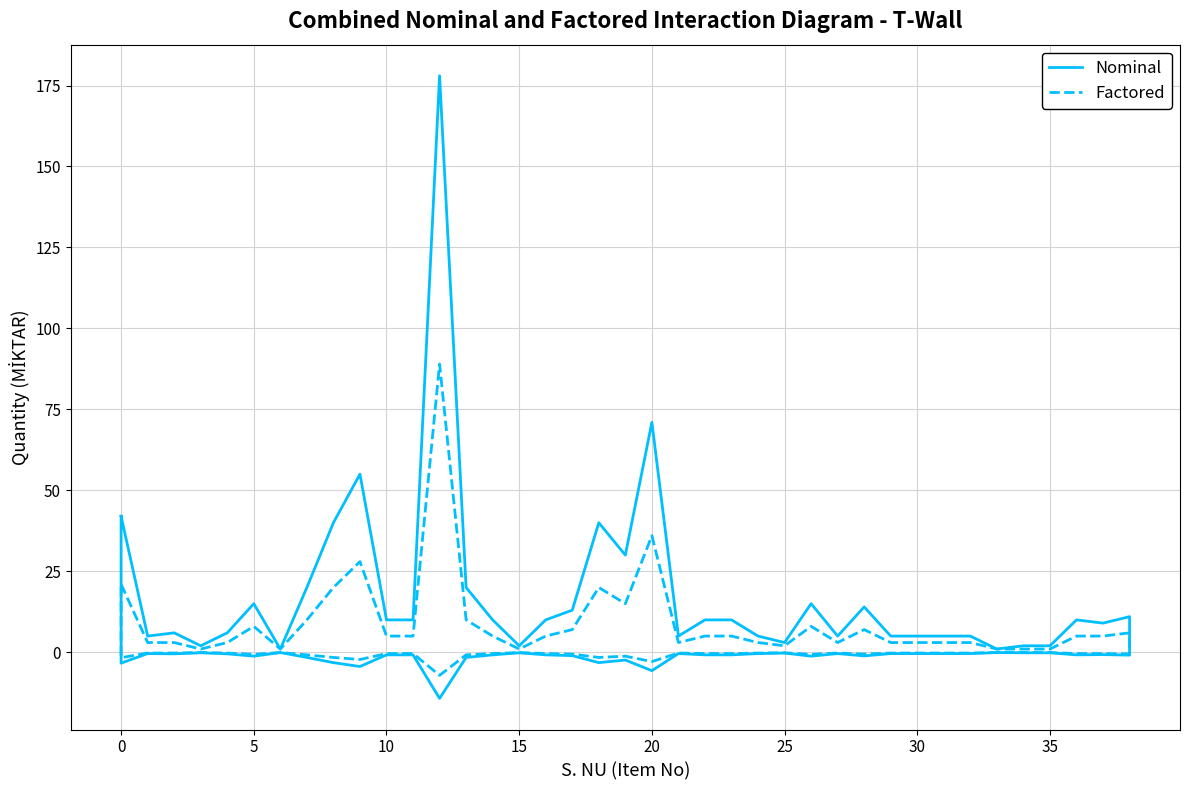

Which series has the largest total across all categories?

Nominal